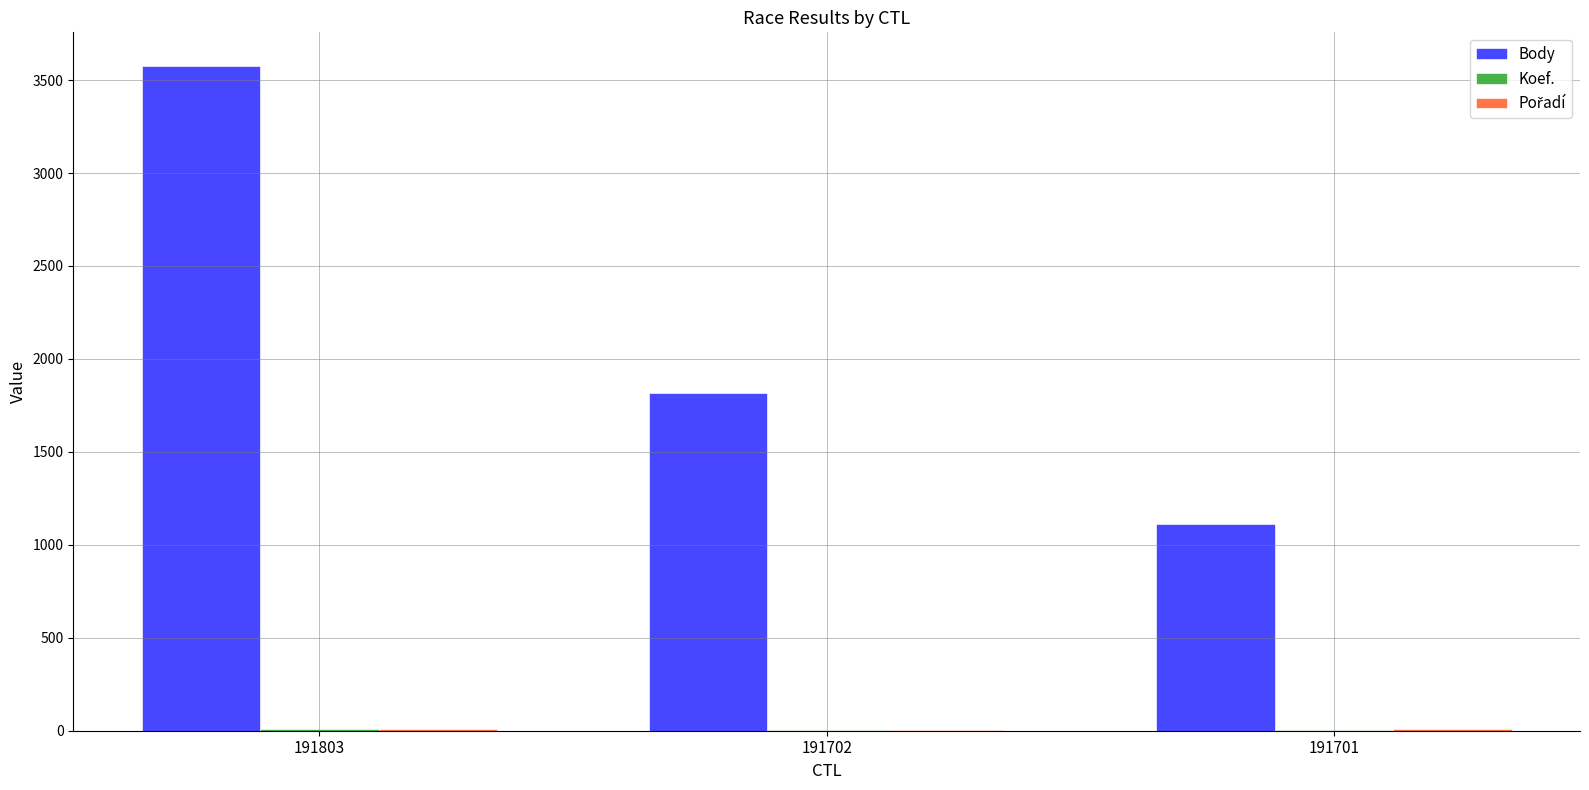

True or false: Body has a value of 2498 at 191803.

False